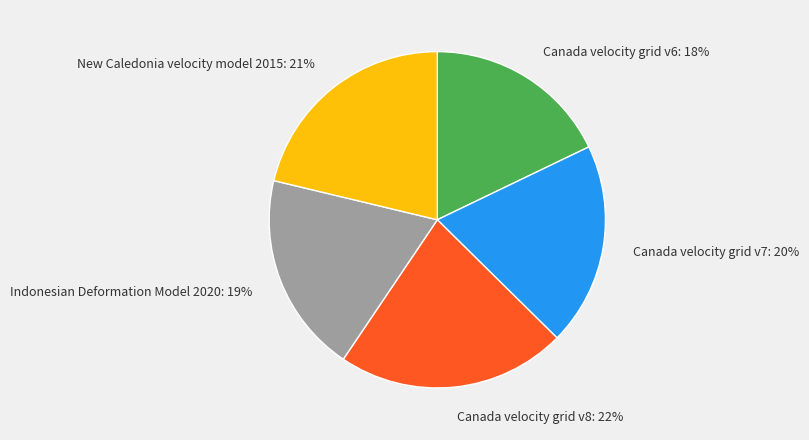

Is Canada velocity grid v7 the majority of the pie?

No